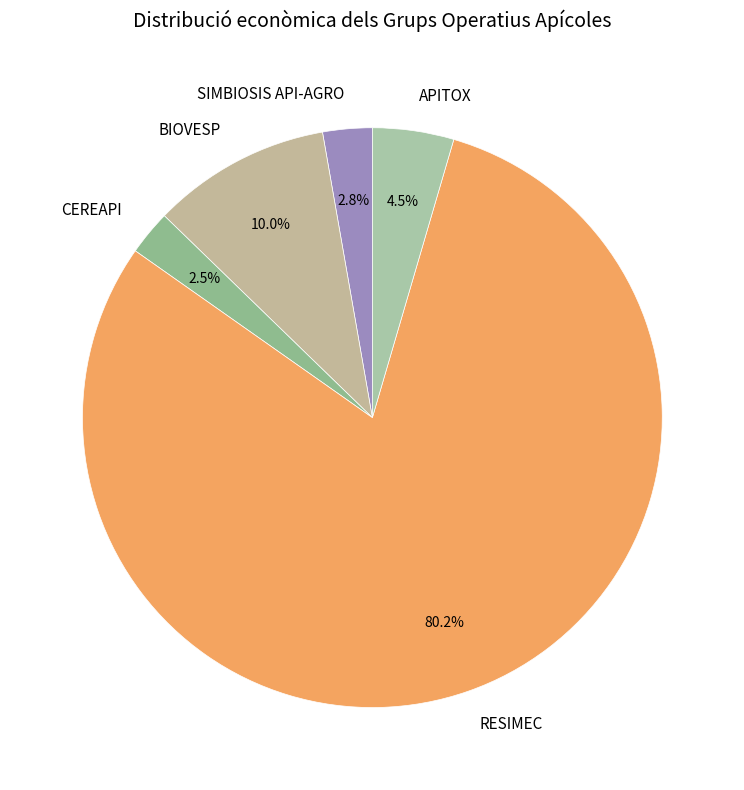

What is the majority slice?

RESIMEC